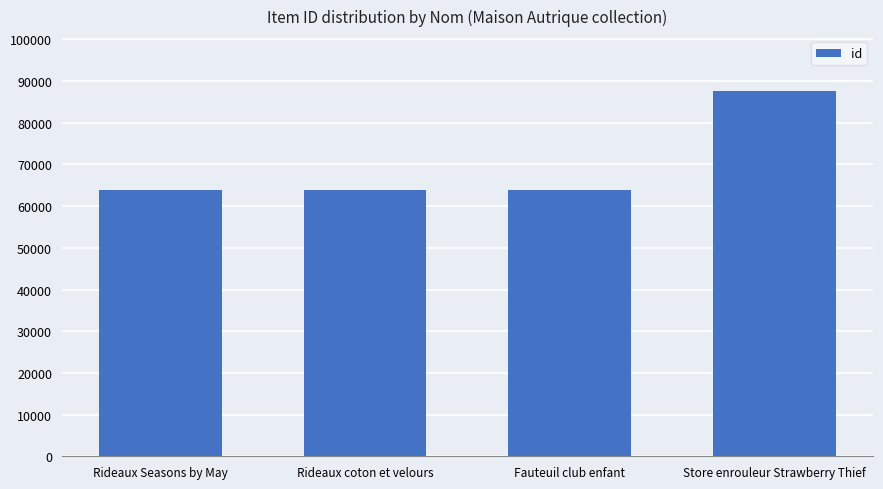

True or false: the data shows 14493 at Rideaux coton et velours.

False